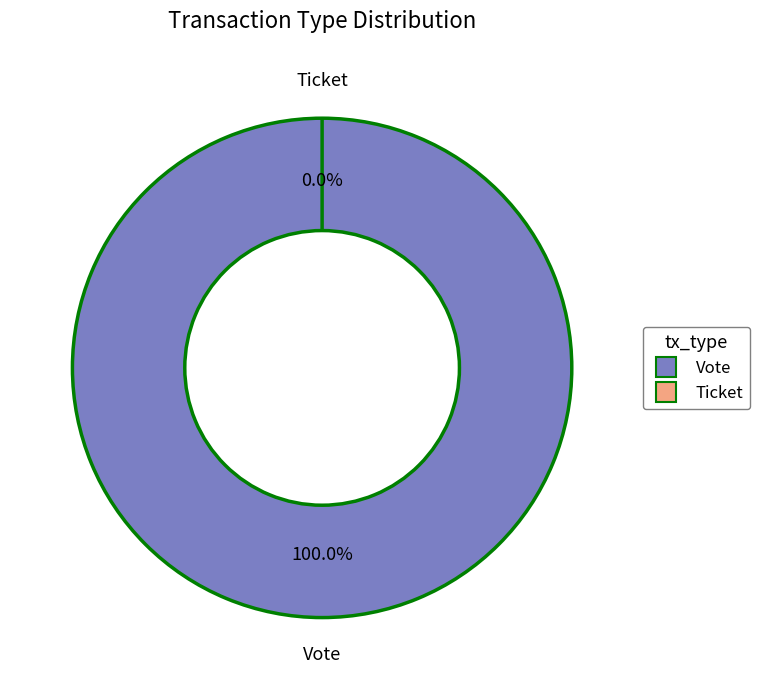

Which category has the smallest portion of the pie?

Ticket